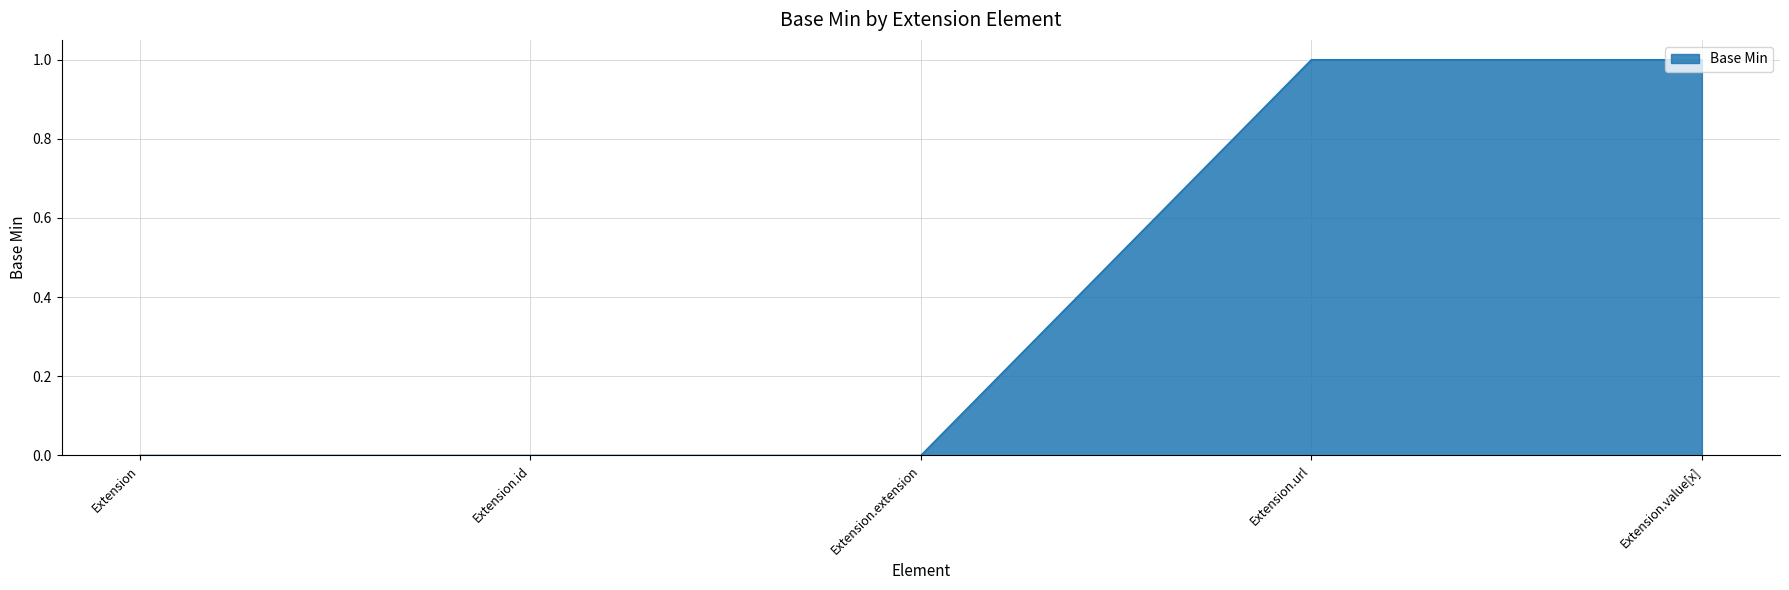

What position from the right is Extension.extension?

3